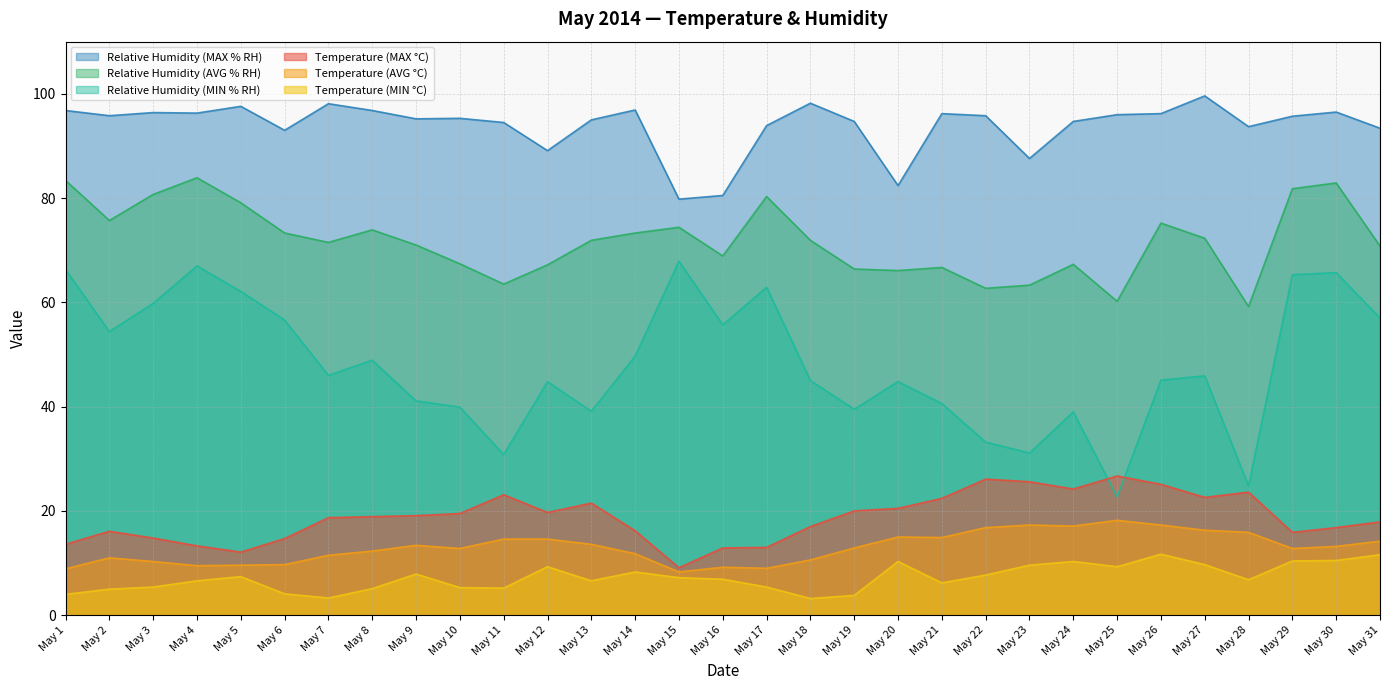

At which label does Temperature (MIN °C) first exceed 6?

May 4